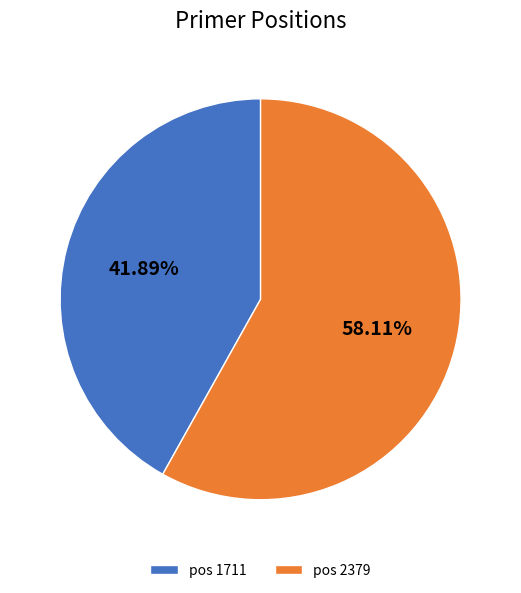

What is the majority slice?

pos 2379